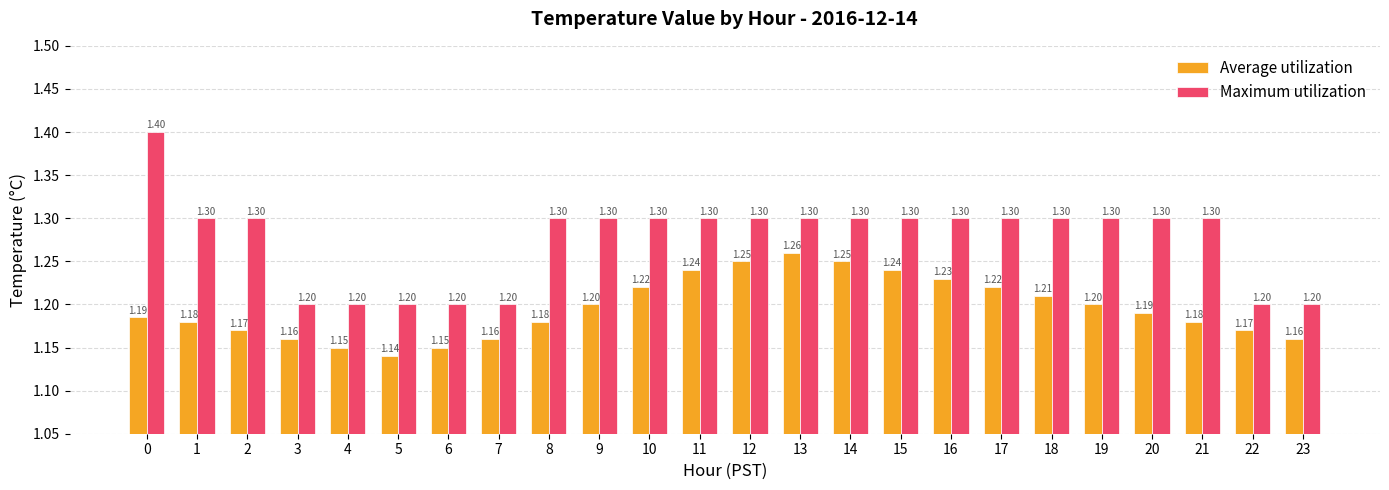

Between 16 and 20, which series saw the biggest shift?

Average utilization